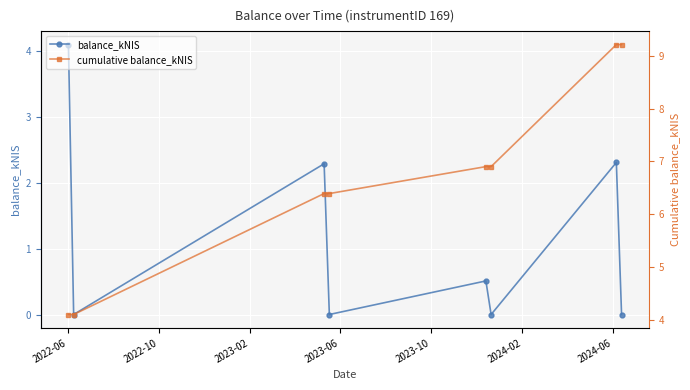

Rank the series at 2024-02 from lowest to highest value.

balance_kNIS, cumulative balance_kNIS